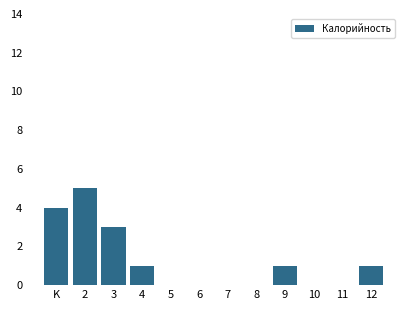

Reading right to left, transcribe all the data shown in this chart.

12=1	11=0	10=0	9=1	8=0	7=0	6=0	5=0	4=1	3=3	2=5	K=4